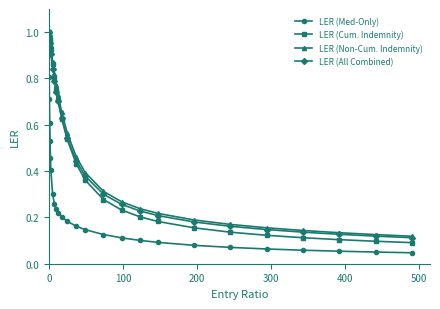

Which series has the widest spread of values?

LER (Med-Only)